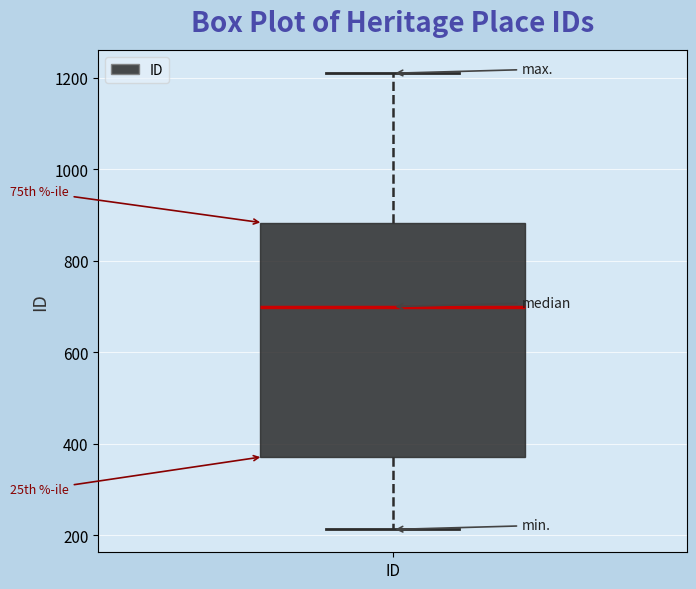

Where is the upper edge of the box for ID on the y-axis? The values are not printed on the chart, so give them approximately, as read against the axis.

880